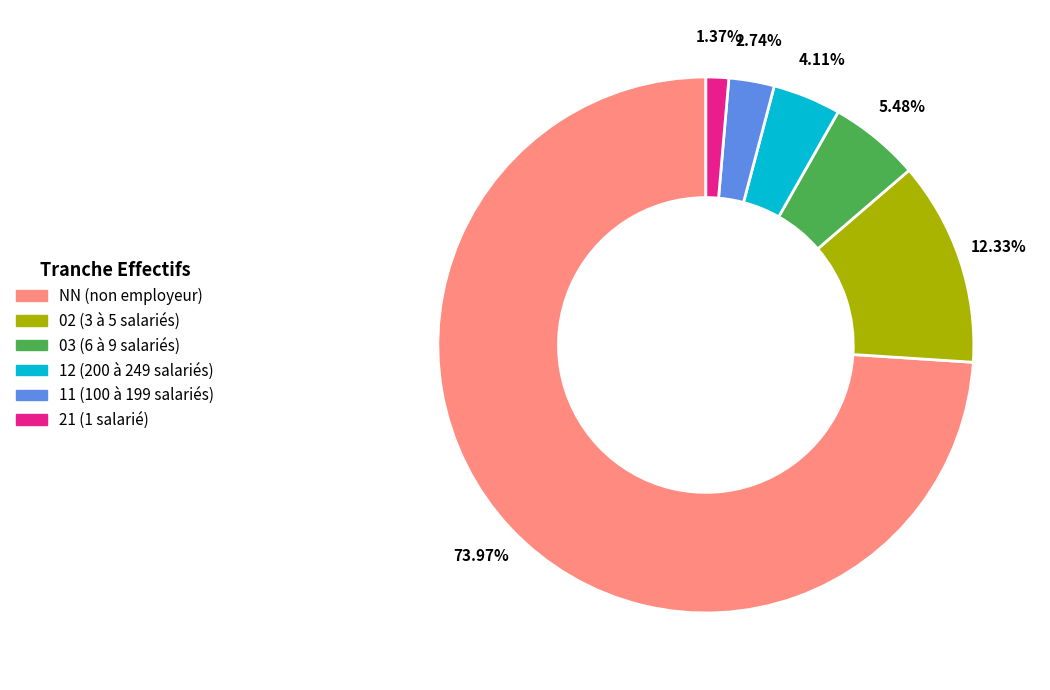

What is the majority slice?

NN